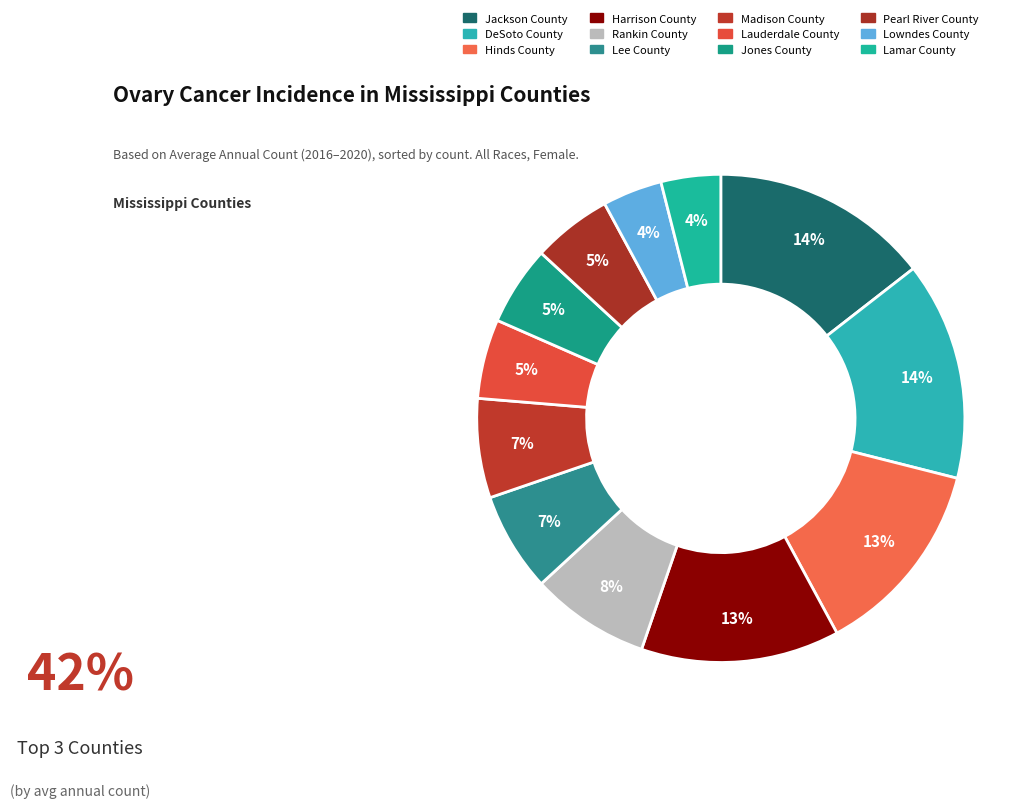

Does Lowndes County account for over 50% of the chart?

No